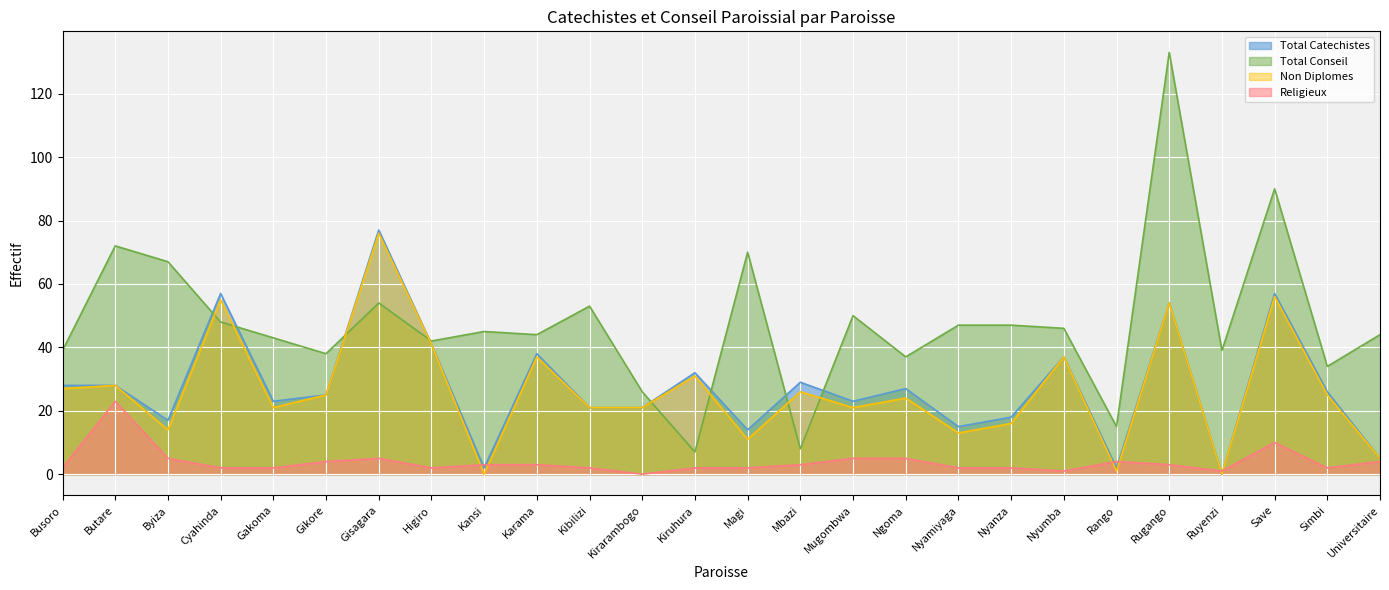

True or false: Religieux and Total Conseil intersect in this chart.

False